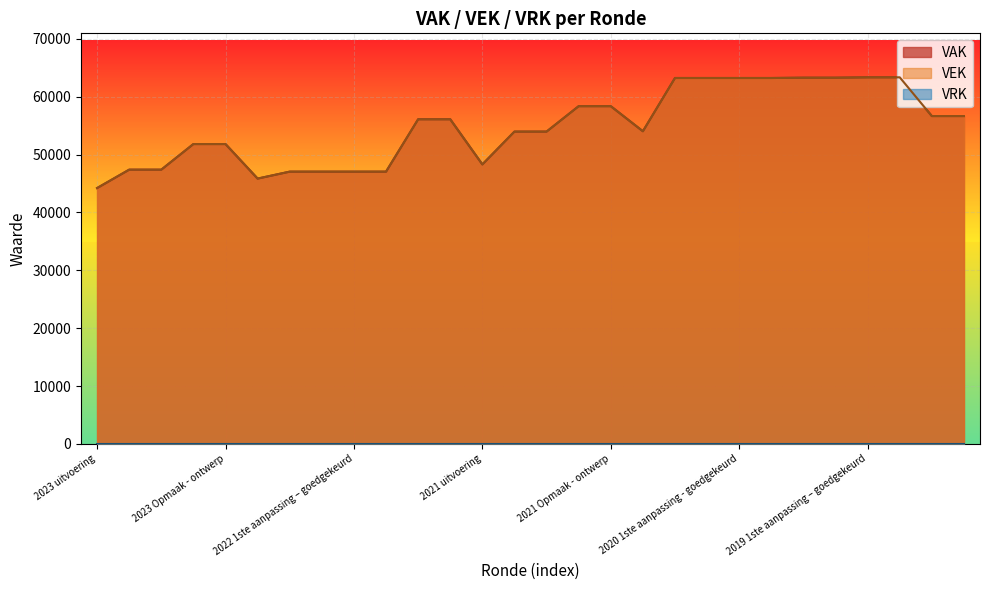

What is the label of the 17th point from the left?

2021 Opmaak - ontwerp